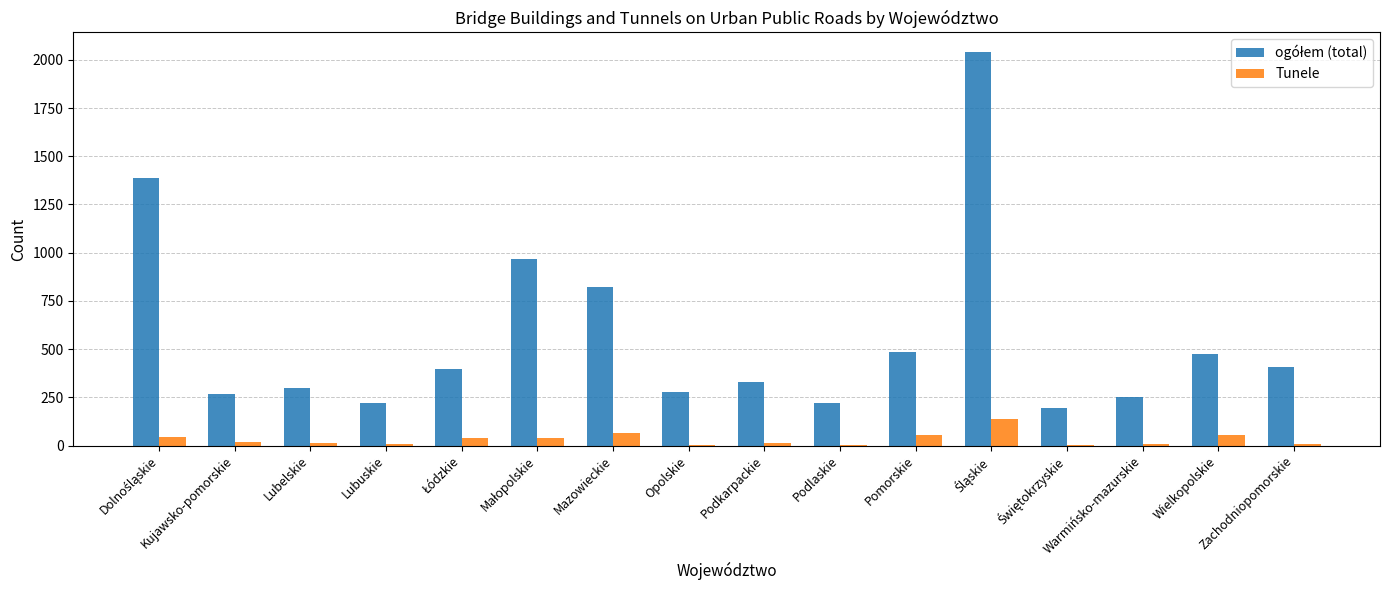

What is the sum of all Tunele values?

513